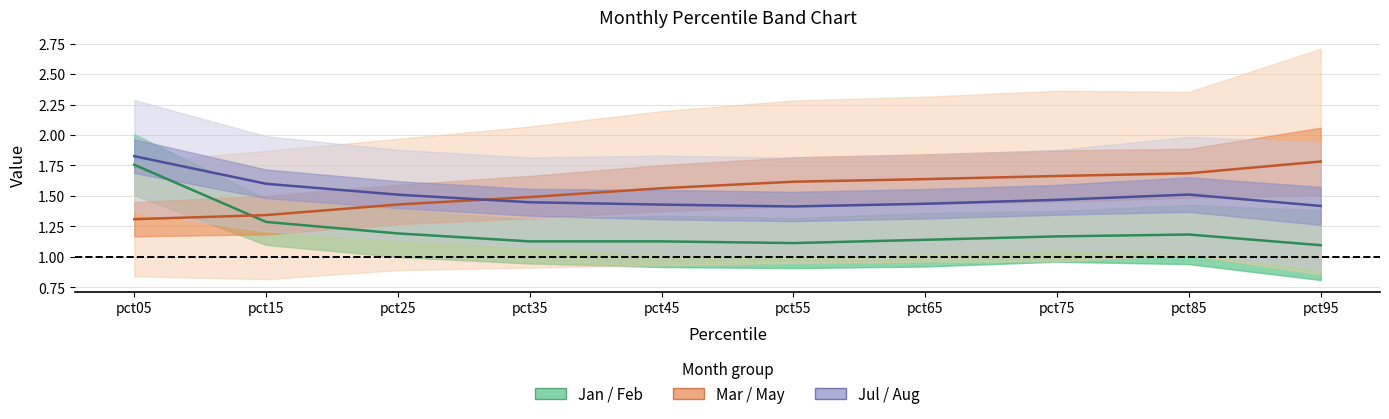

The value of Mar/May centre at pct25 is 0.9. True or false?

False